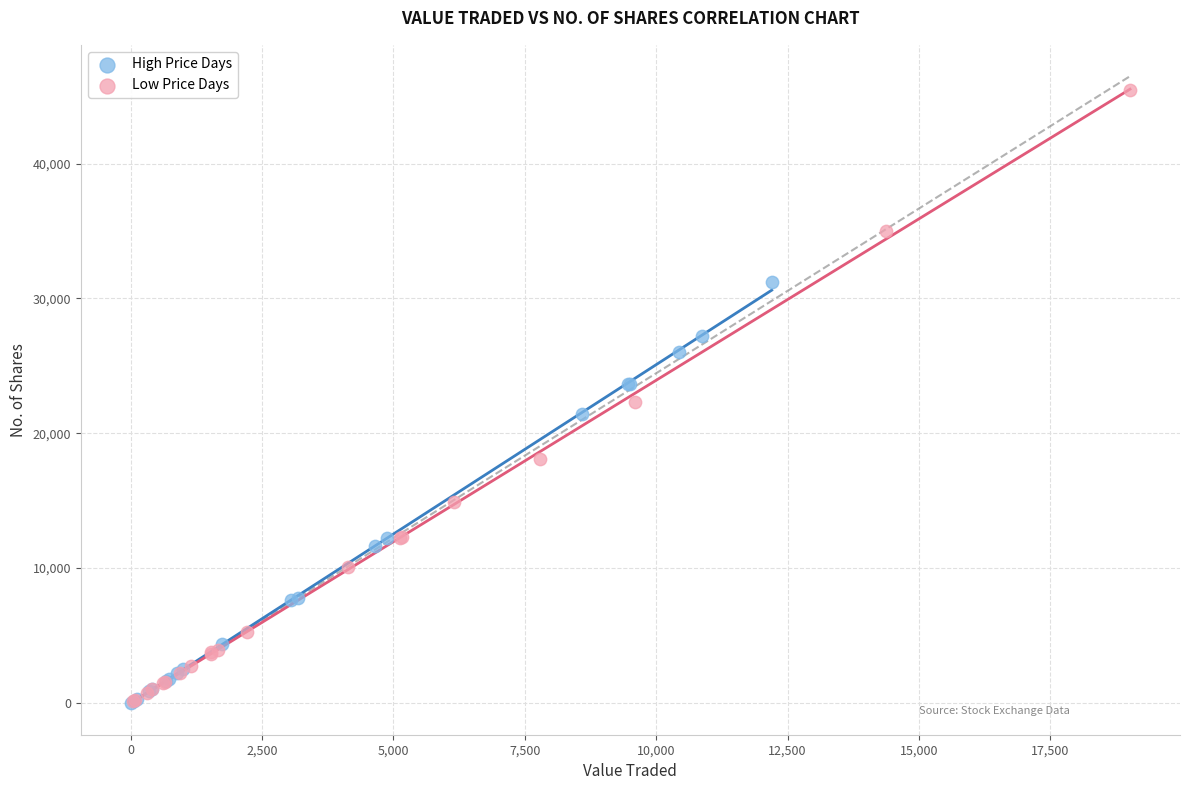

Which series contains the highest Y value?

Low Price Days